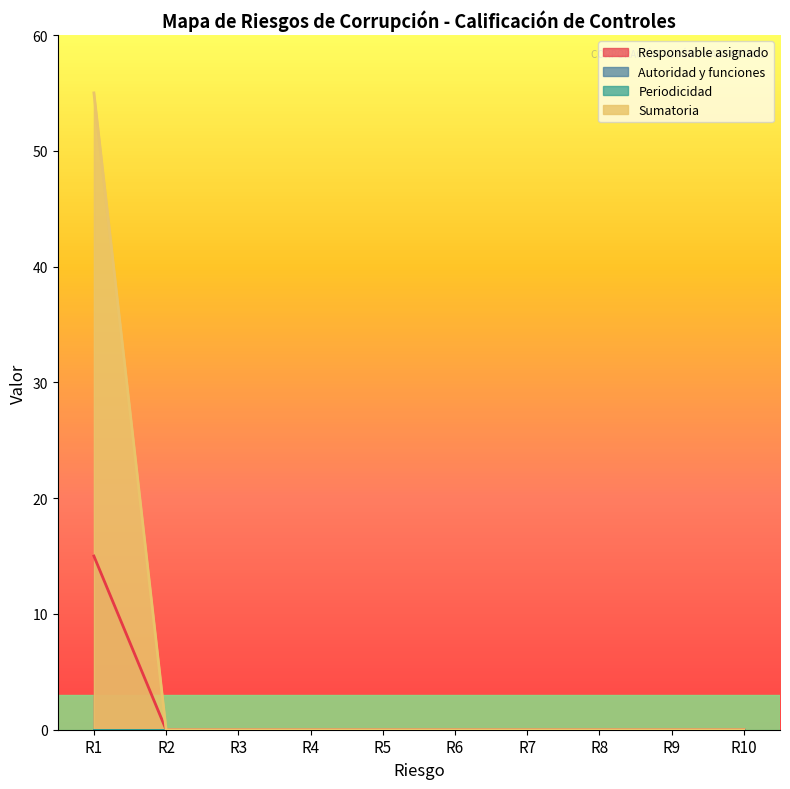

True or false: Sumatoria has a value of 0 at R4.

True